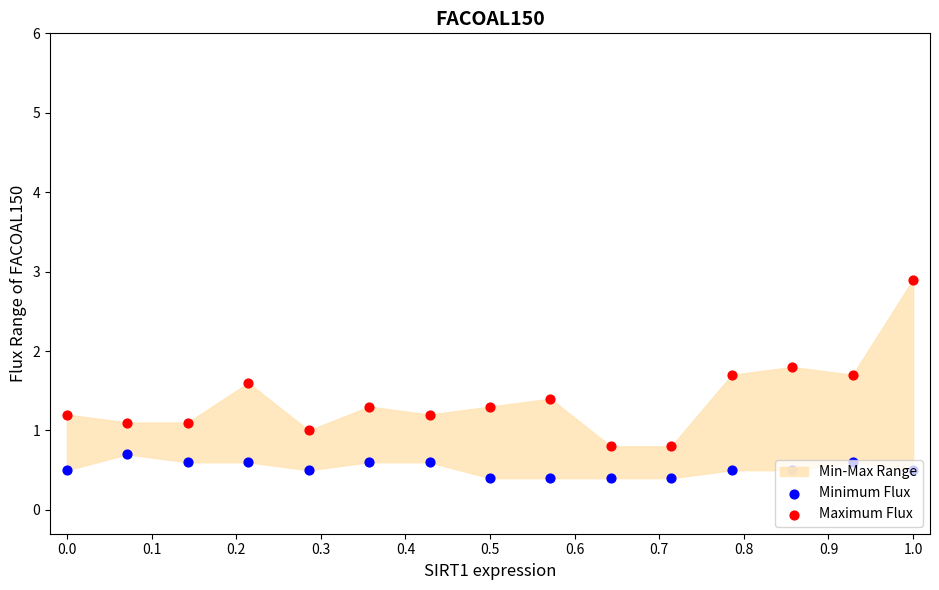

At how many categories does at least one series exceed 1?

12